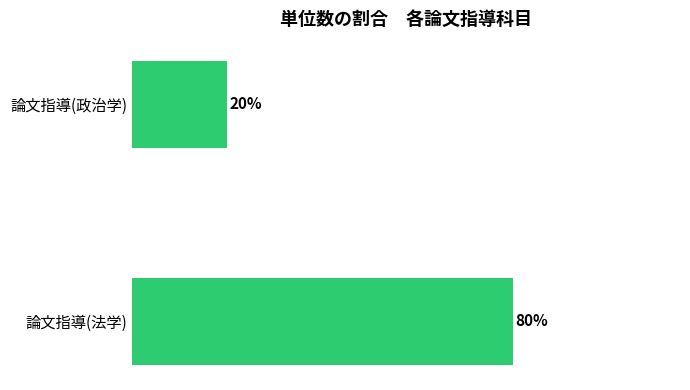

List the labels in order of value, smallest first.

論文指導(政治学), 論文指導(法学)